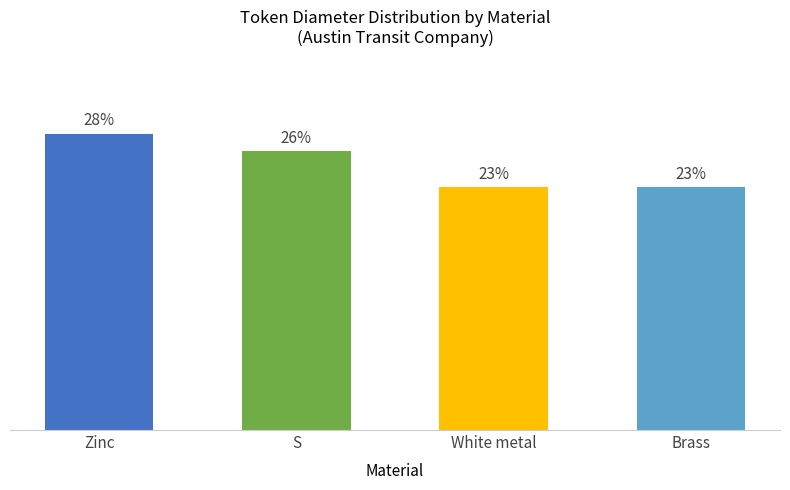

What is the label of the 2nd bar from the right?

White metal